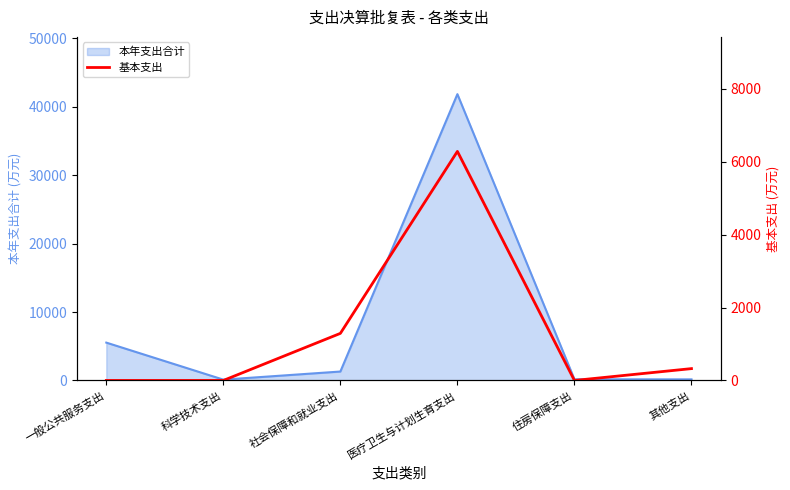

The chart shows a value of 10211.0 at 医疗卫生与计划生育支出. True or false?

False